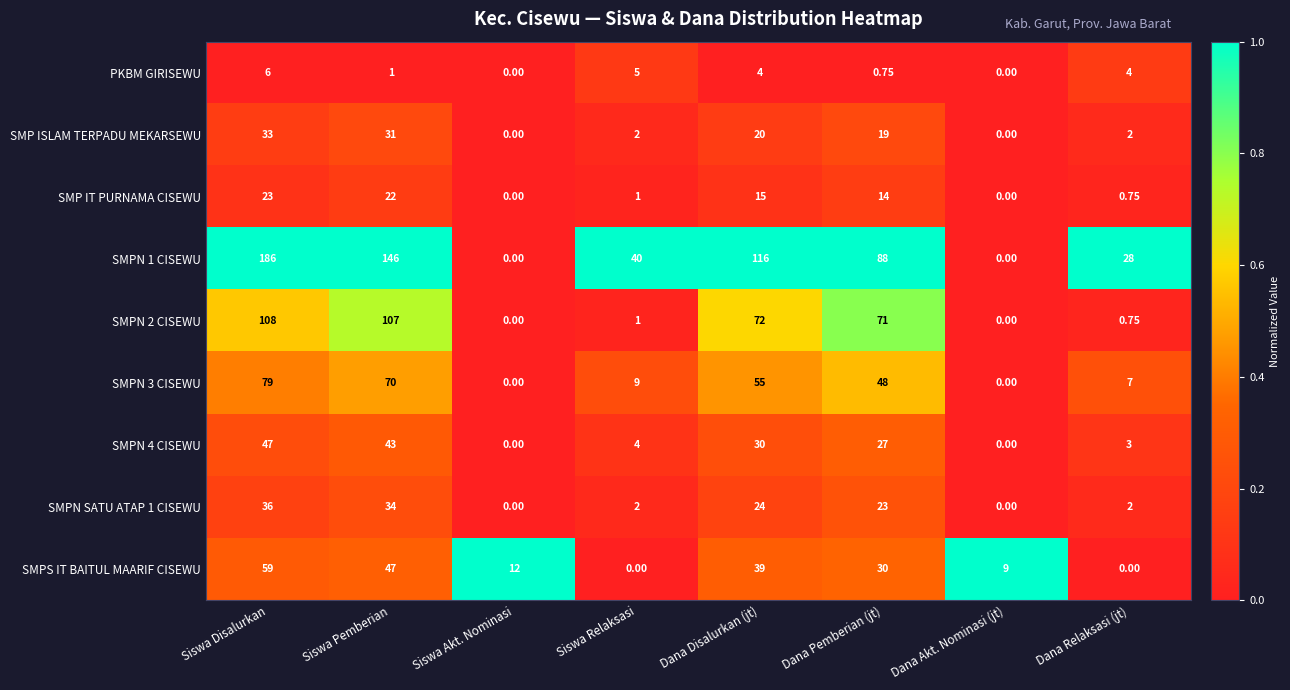

At which category is the sum across all series the highest?

Siswa Disalurkan